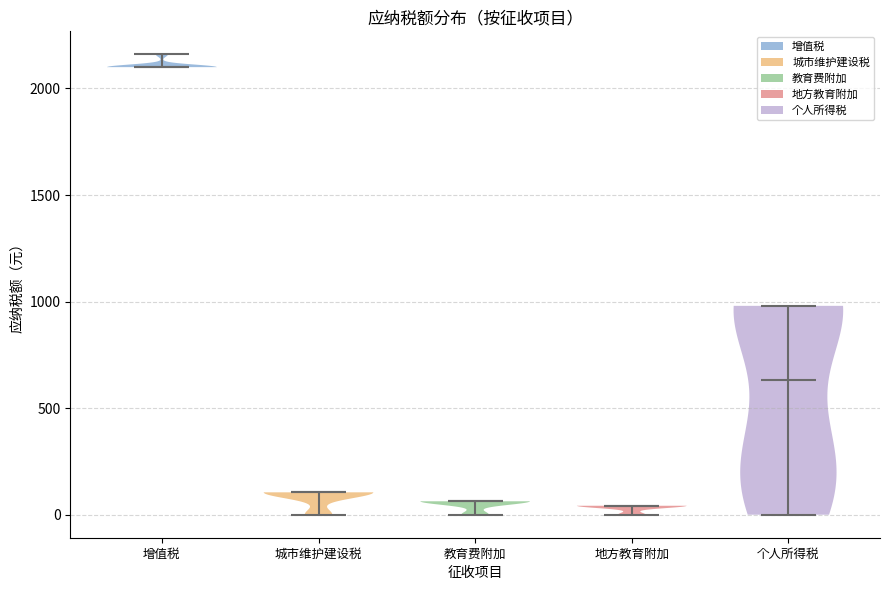

Where does the median line of the violin for 个人所得税 sit on the y-axis? The values are not printed on the chart, so give them approximately, as read against the axis.

650